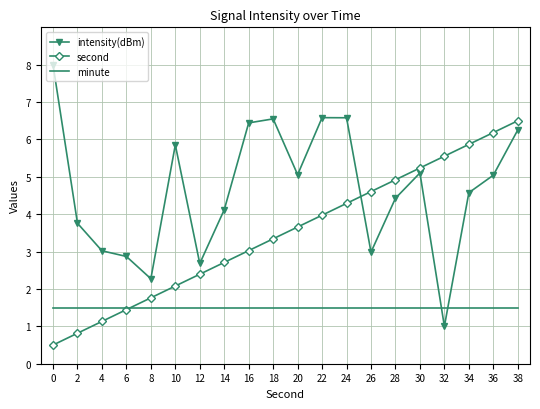

What is the sum of all intensity(dBm) values?

93.2